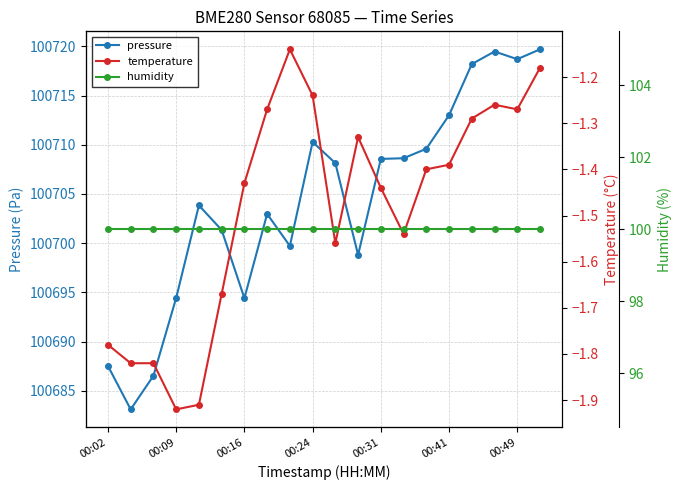

How many interior local peaks does the pressure series have?

4